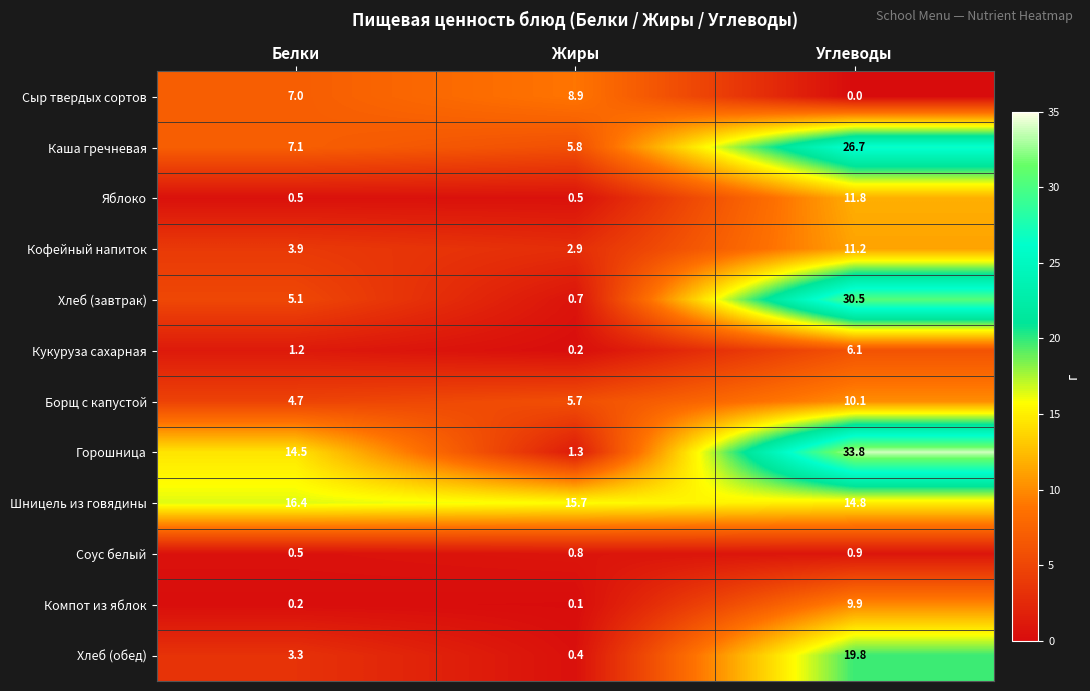

Rank the categories by Компот из яблок value from lowest to highest.

Жиры, Белки, Углеводы